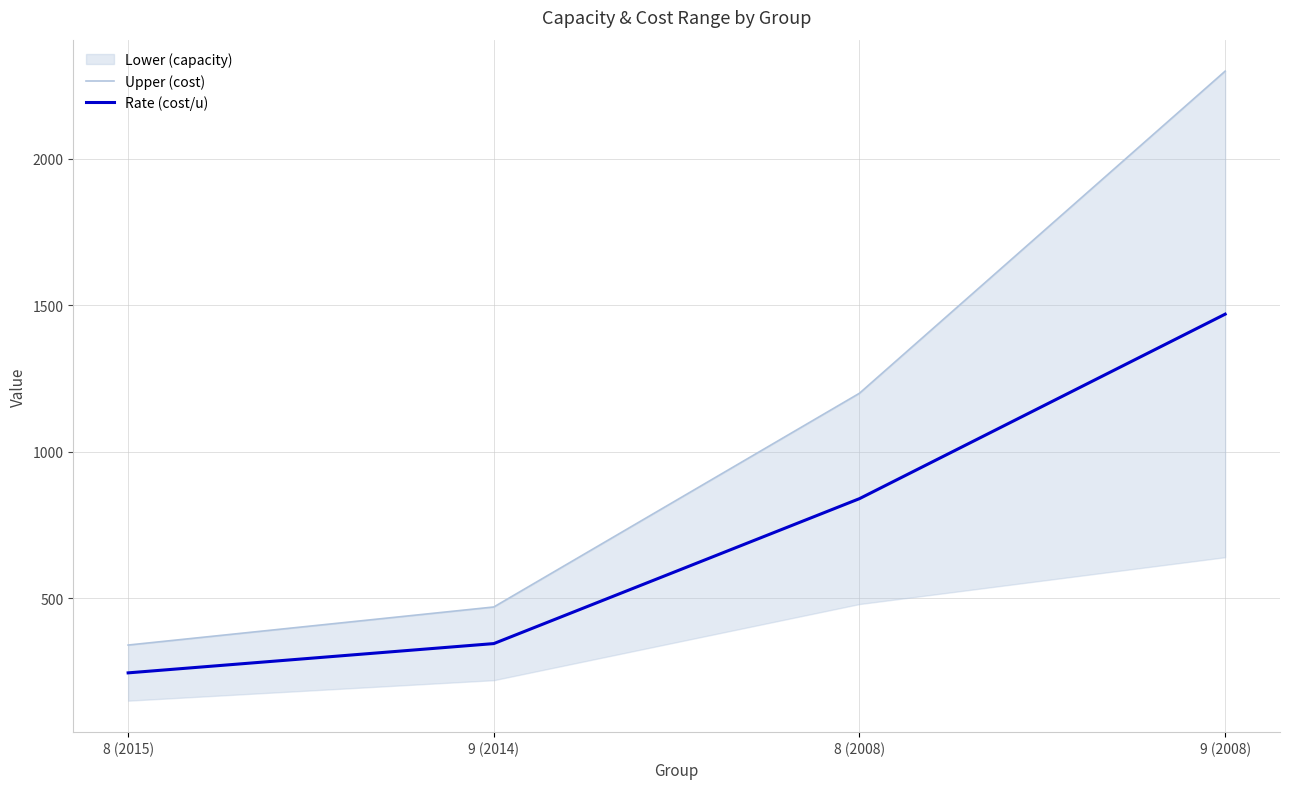

True or false: Rate (cost/u) and Upper (cost) intersect in this chart.

False